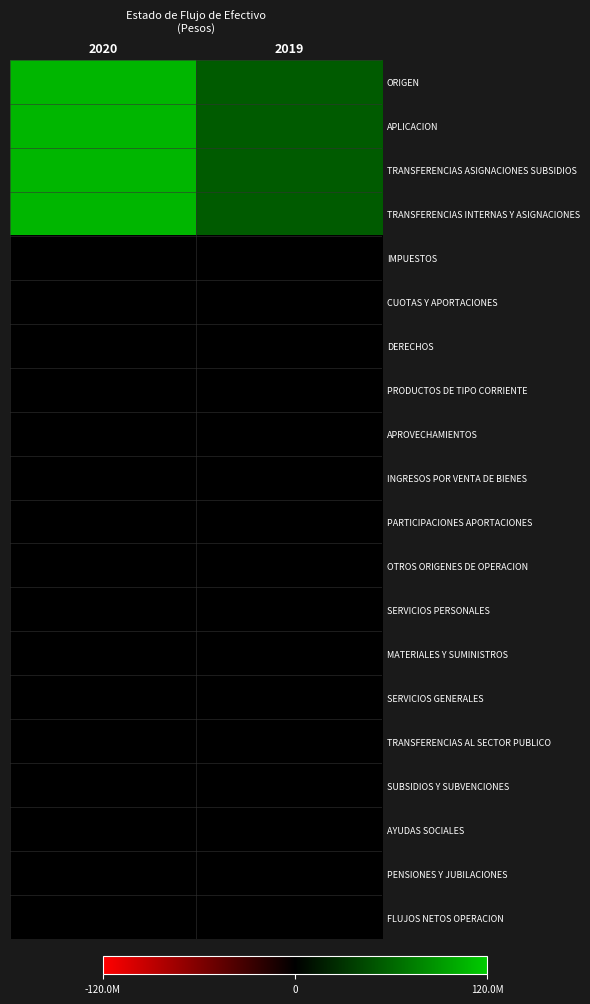

Which label corresponds to the largest value in the chart?

2020